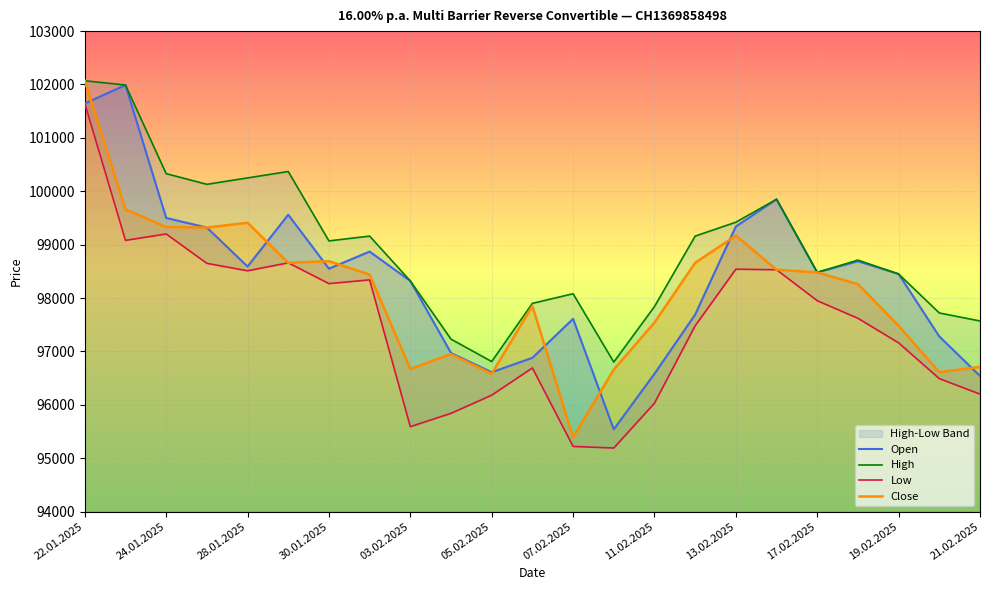

Is it true that Open equals 21480 at 30.01.2025?

False